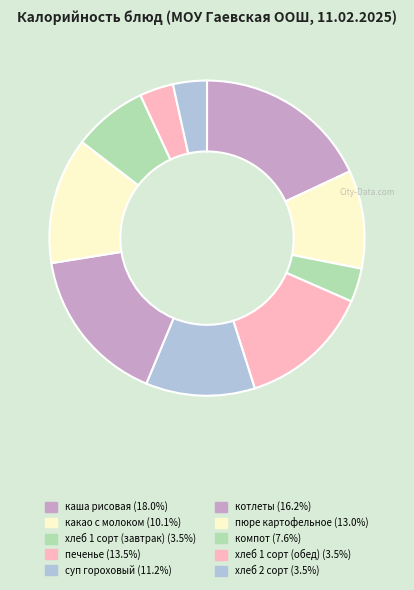

Count the number of slices in the pie.

10